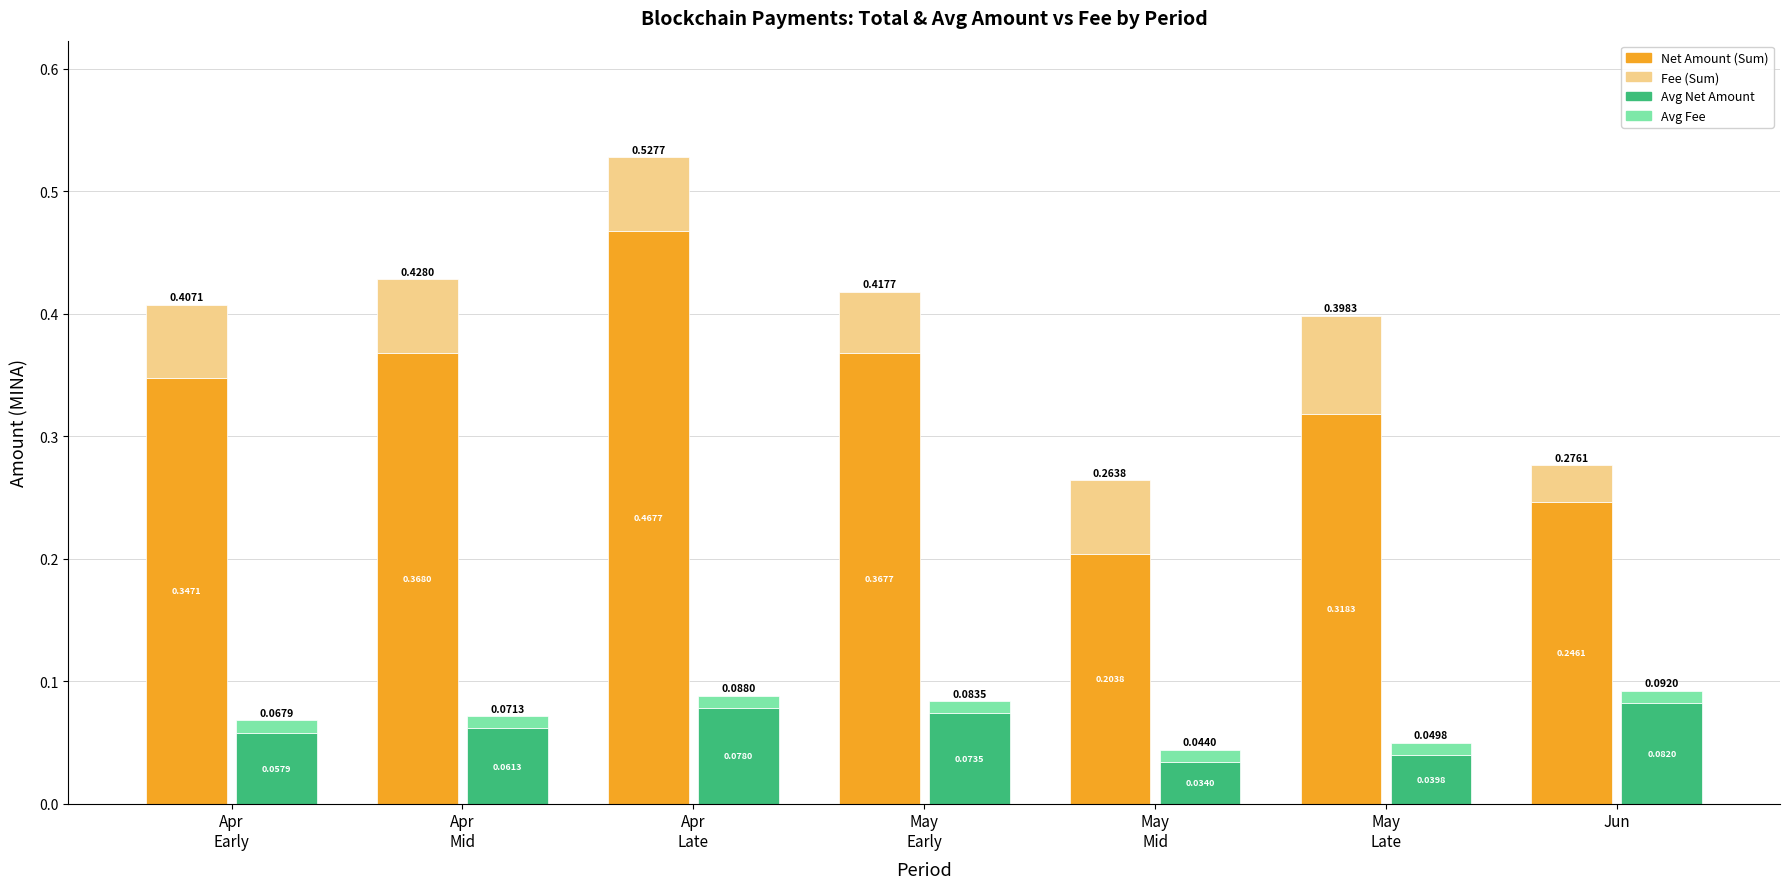

Is it true that Net Amount equals 0.3 at Apr
Early?

True